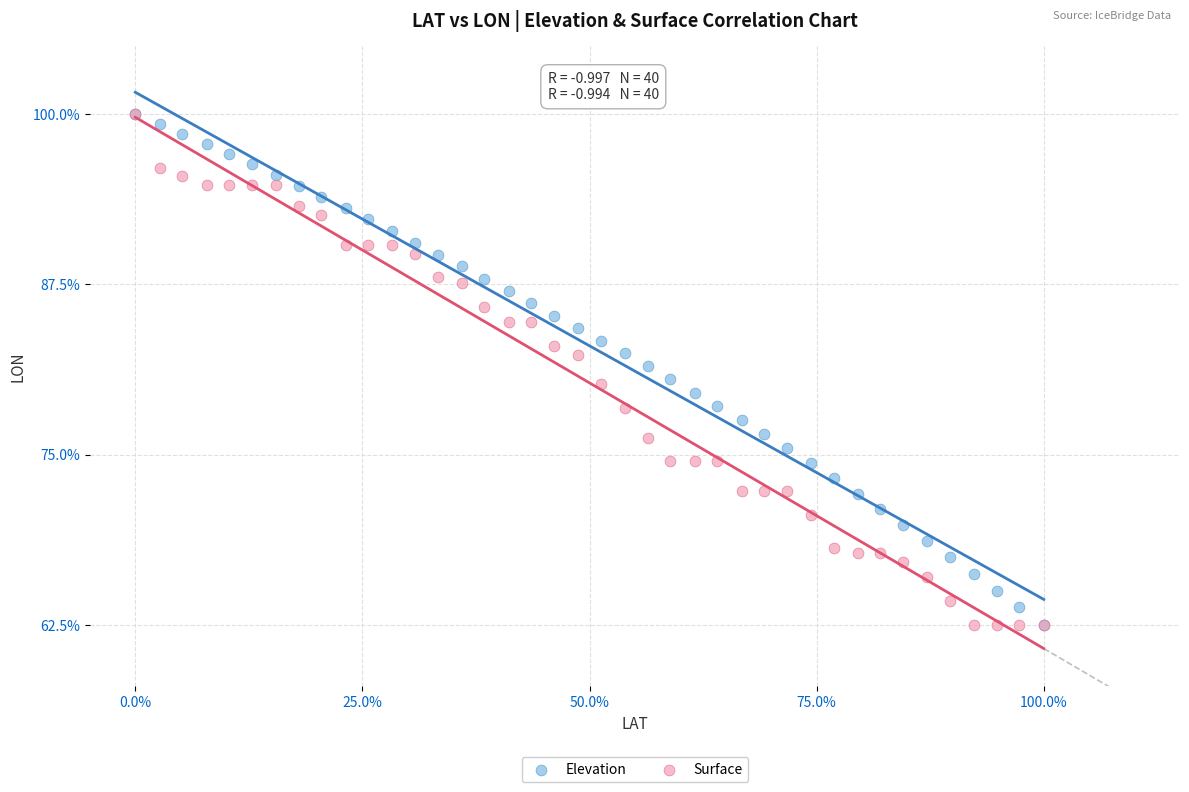

What are all the series names shown in the legend?

Elevation, Surface